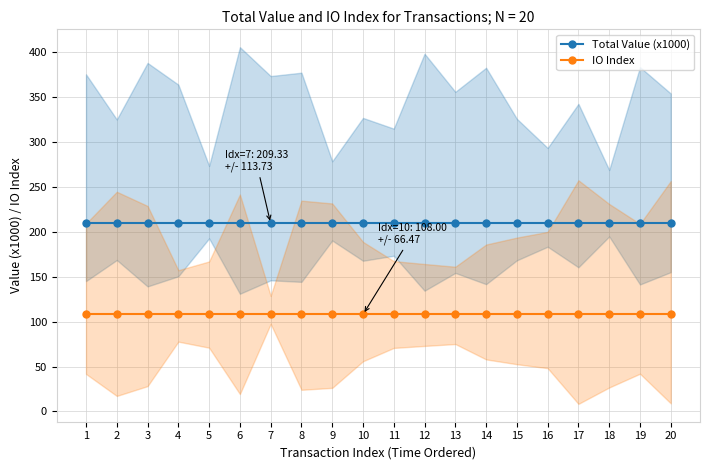

At which category does the chart reach its minimum across all series?

1